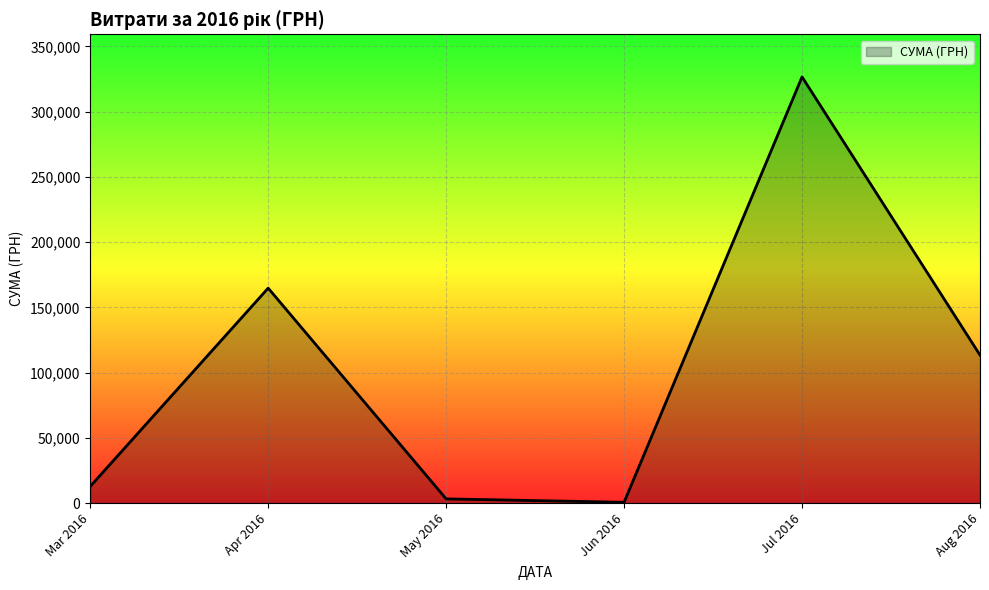

Count the number of data series in this chart.

1